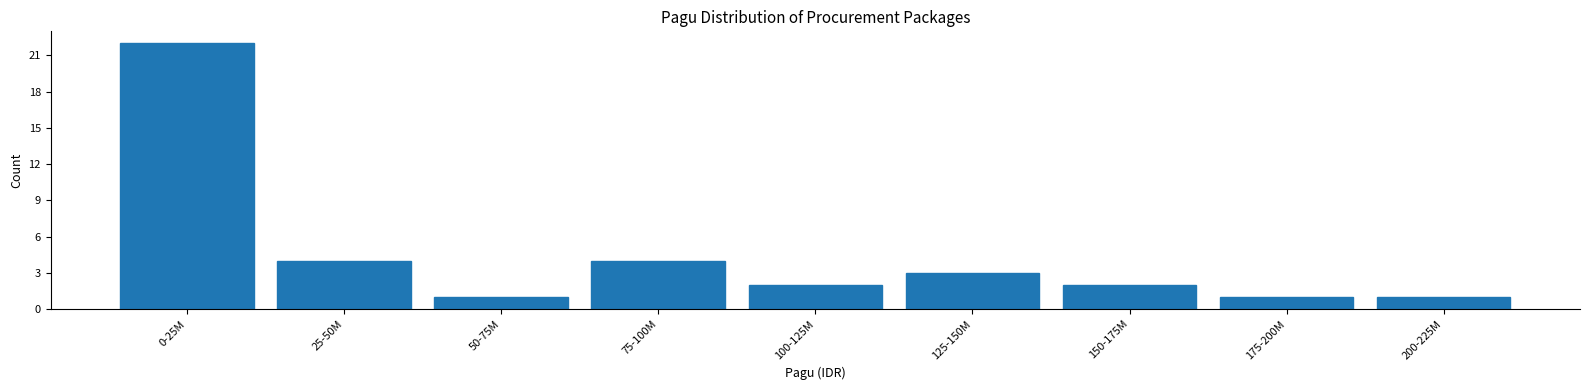

Reading right to left, what are all the values shown in this chart?

200-225M=1	175-200M=1	150-175M=2	125-150M=3	100-125M=2	75-100M=4	50-75M=1	25-50M=4	0-25M=22